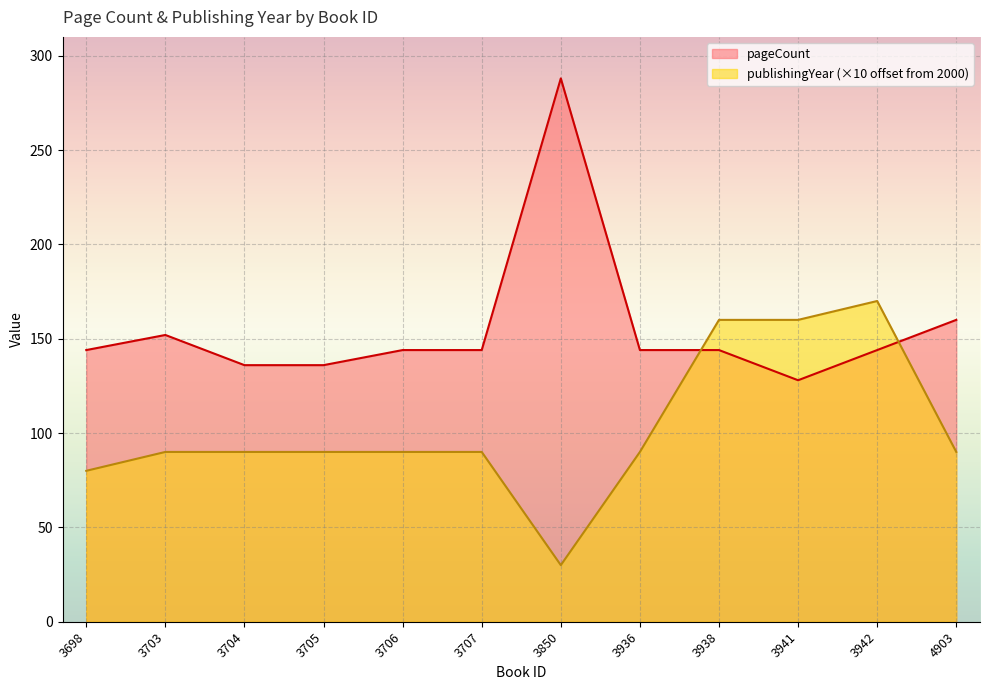

At which category does pageCount reach its first local peak?

3703